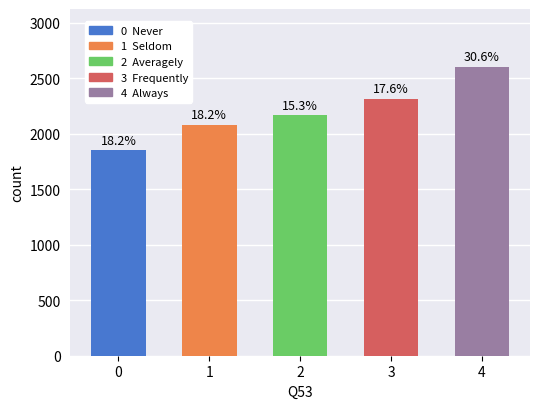

List the labels in order of value, largest first.

4, 3, 2, 1, 0